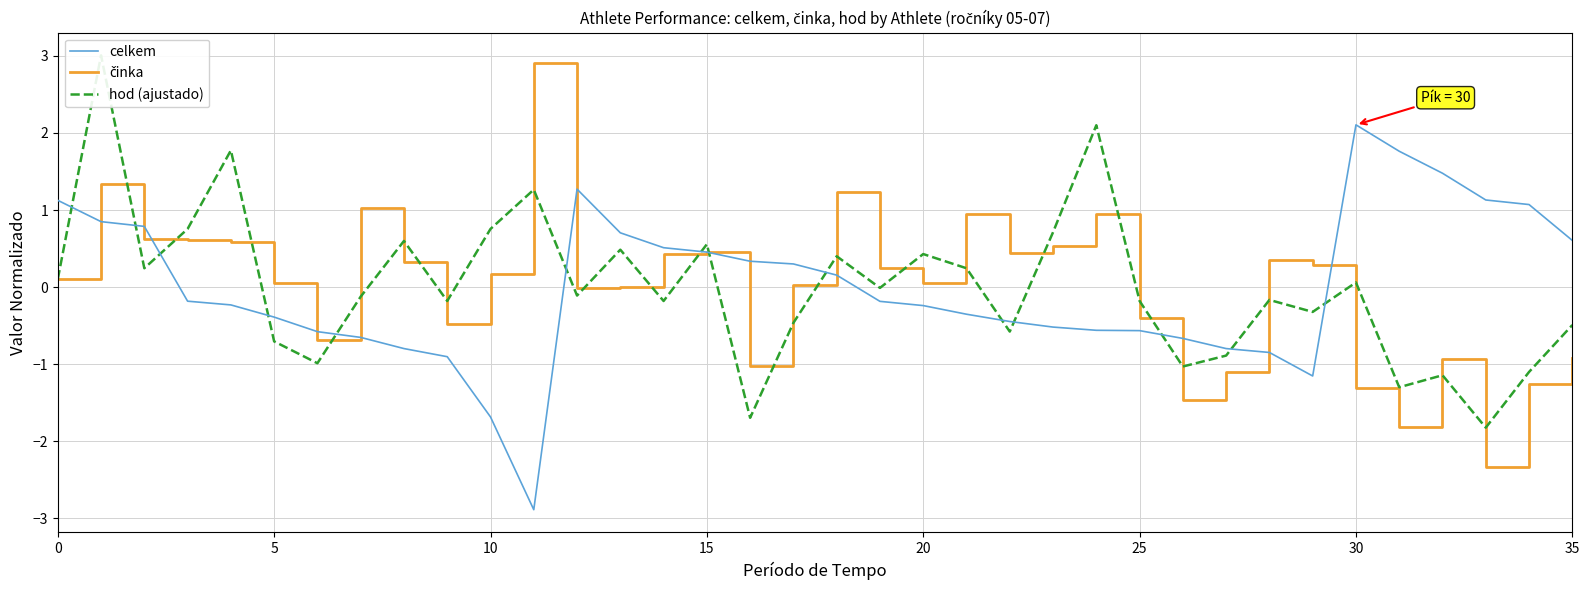

How many positive values does the hod (ajustado) series have?

16